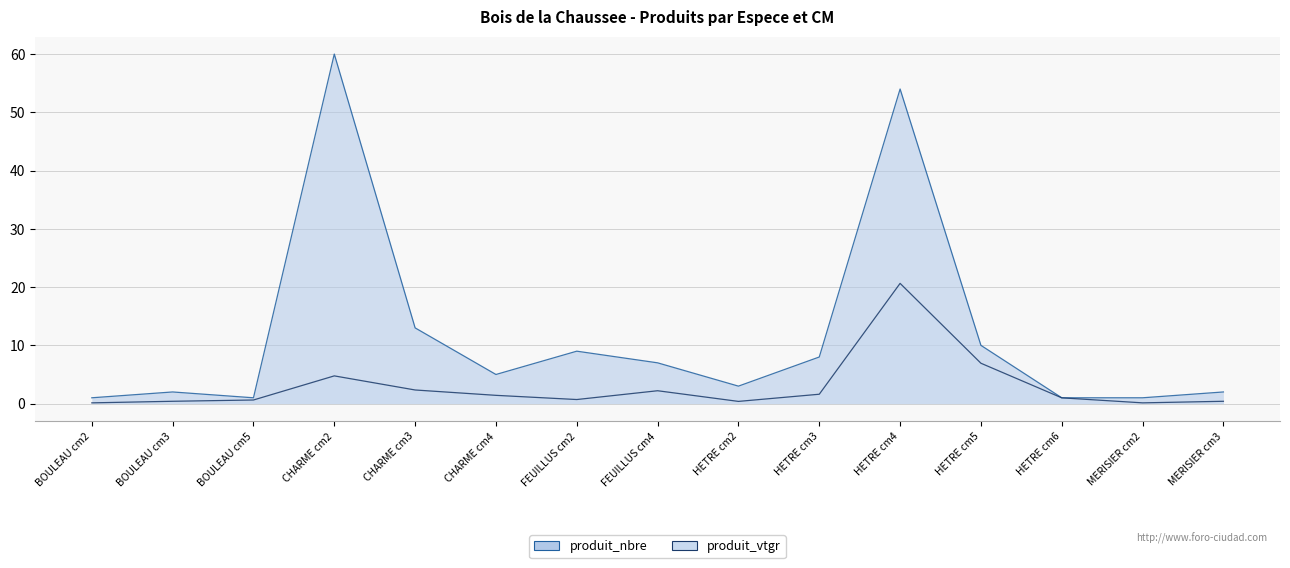

At how many categories does at least one series exceed 1?

11